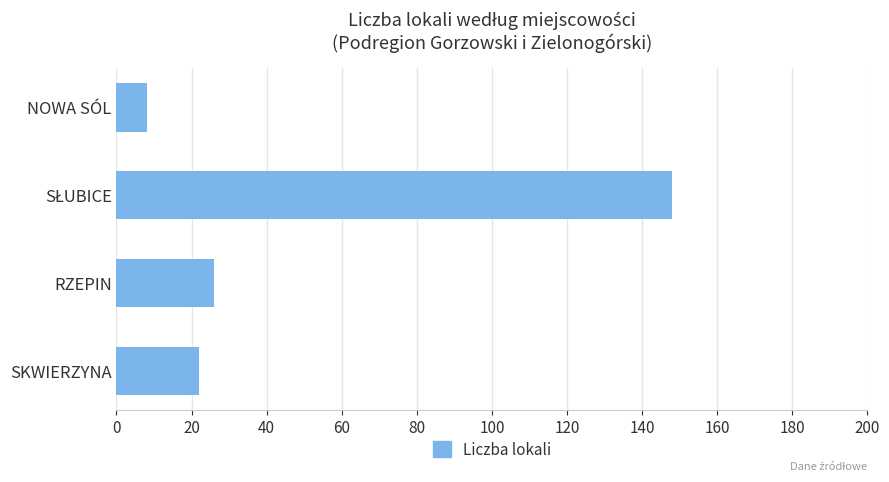

What is the smallest value displayed?

8